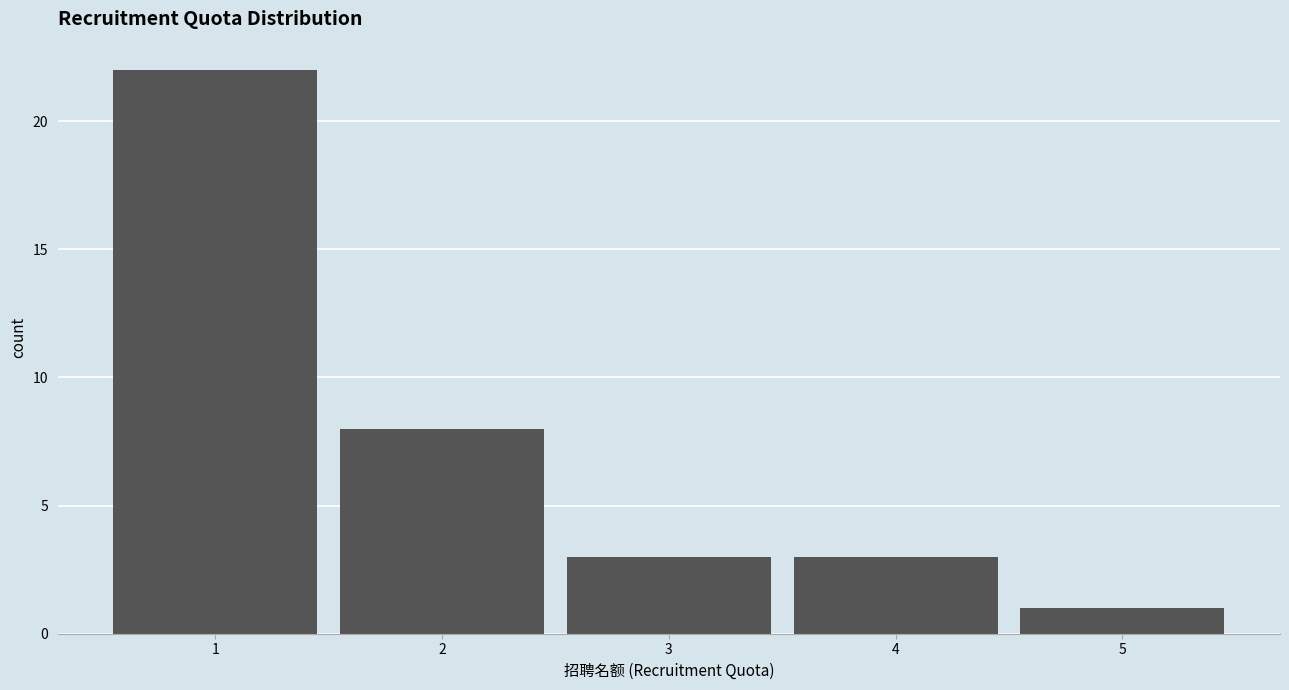

Which range on the x-axis has the tallest bar?

0.5 to 1.5